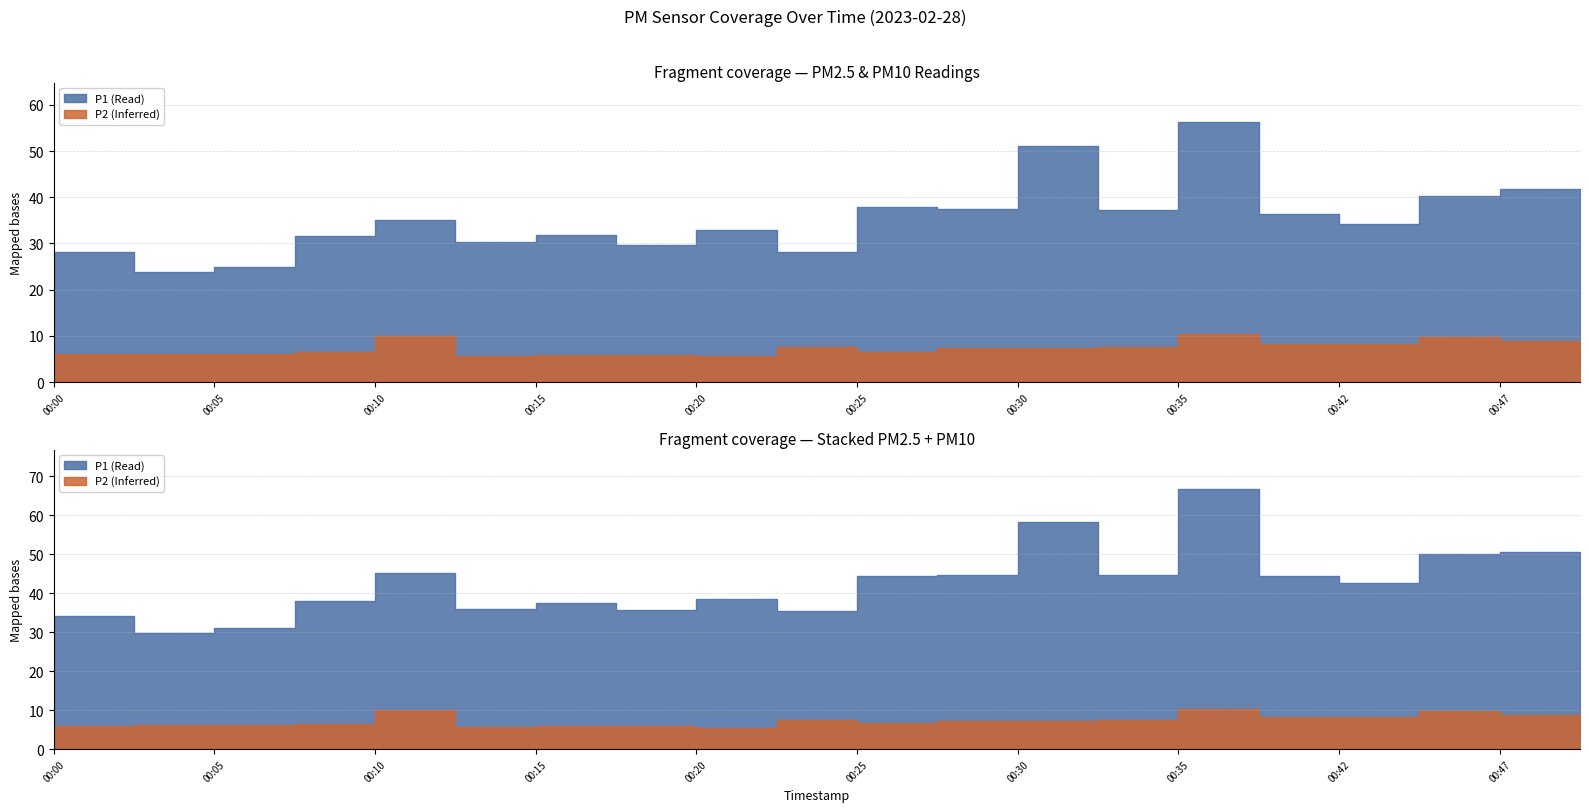

True or false: P2 has a value of 12.4 at 00:42.

False